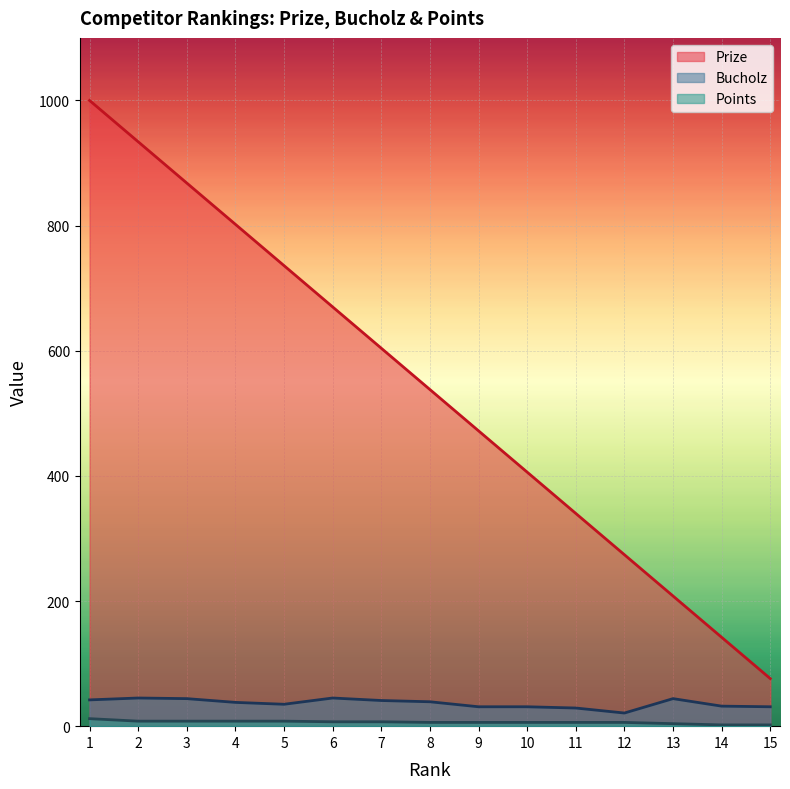

Which series has the largest range (max minus min)?

Prize